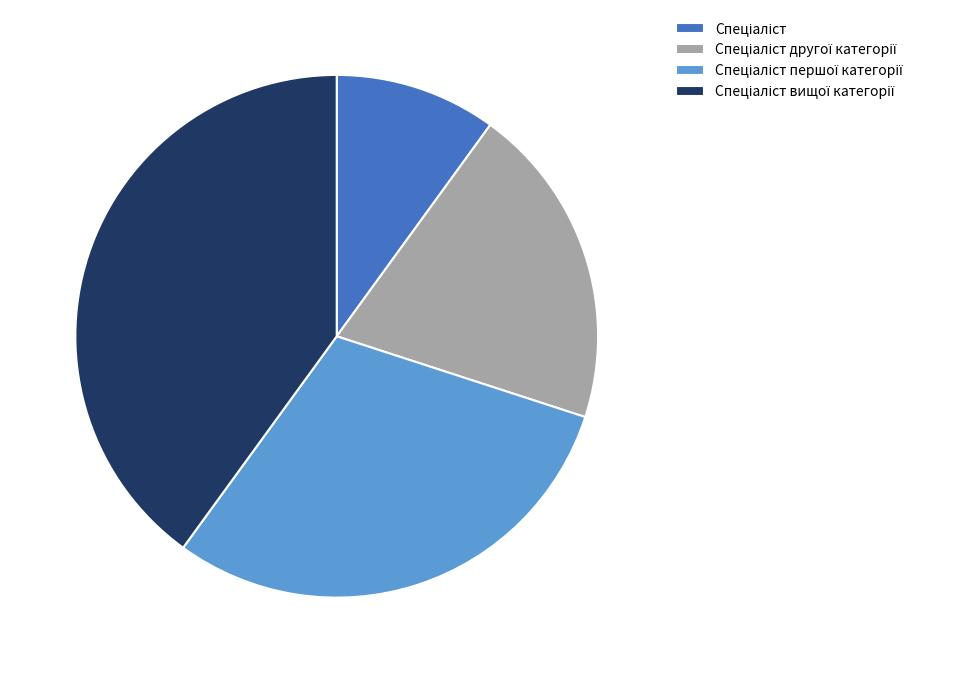

Is there any slice that represents more than half of the pie?

No